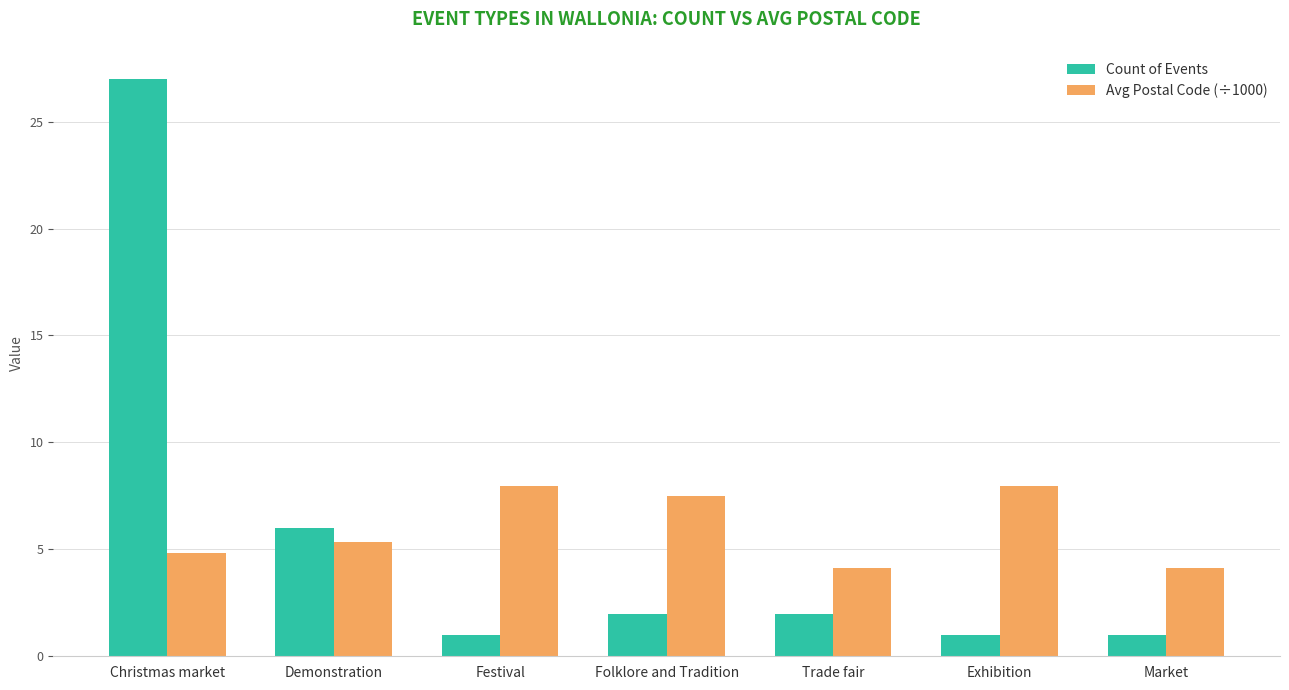

At which label does Count of Events first exceed 2?

Christmas market